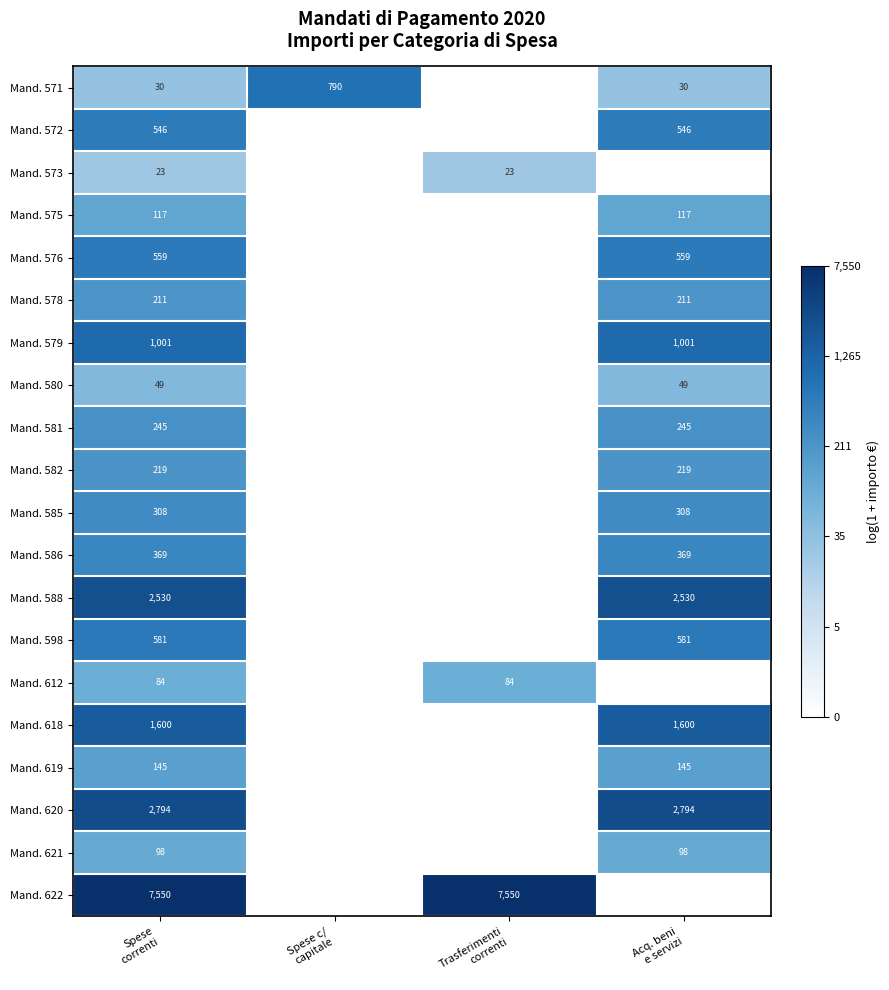

How many categories are shown in the chart?

4